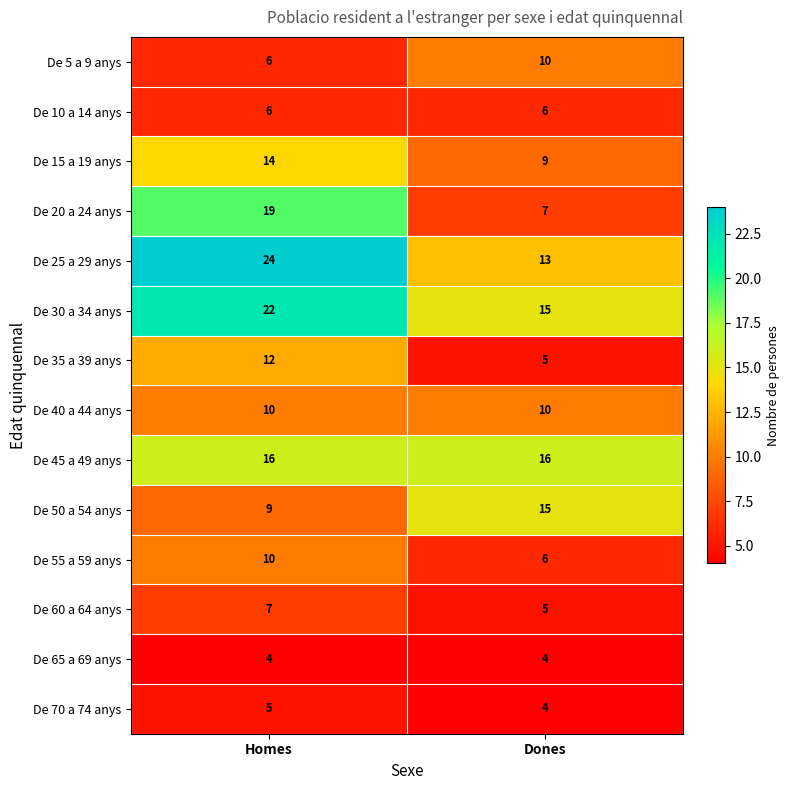

What is the sum of the De 50 a 54 anys values at Dones and Homes?

24